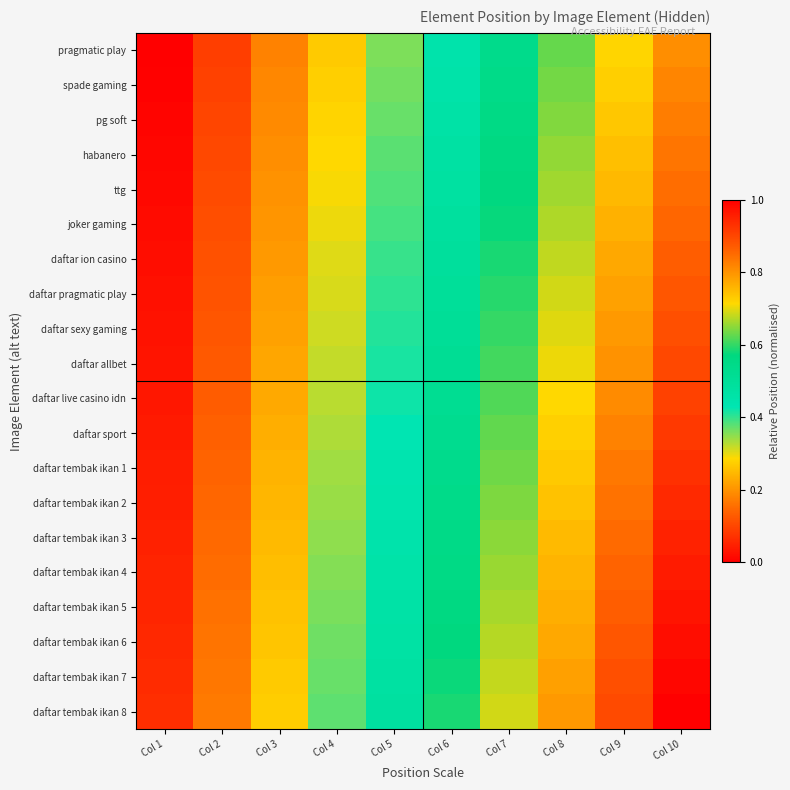

At which category does the chart reach its peak across all series?

Col 10